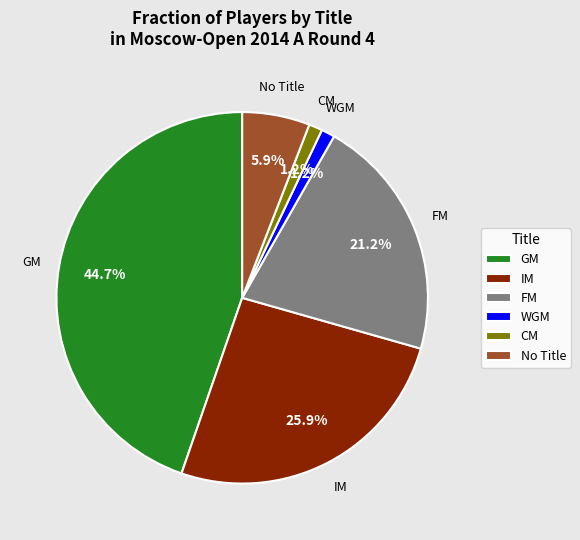

To the nearest percent, what percentage of the pie is IM?

26%